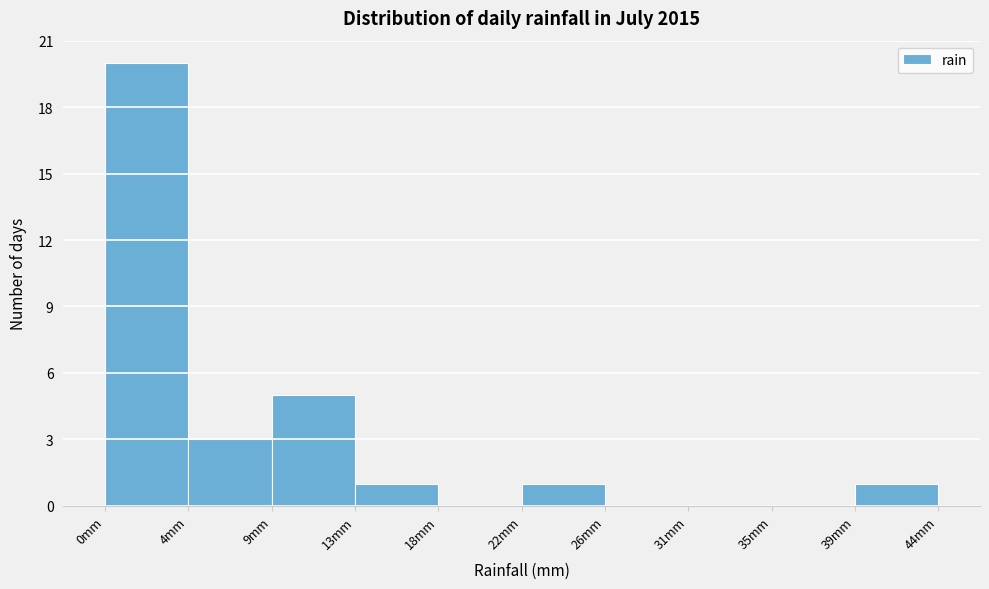

How tall is the bar that spans 4.5 to 9.0 on the x-axis? Neither the bar edges nor the heights are printed on the chart, so give them approximately, as read against the axes.

3